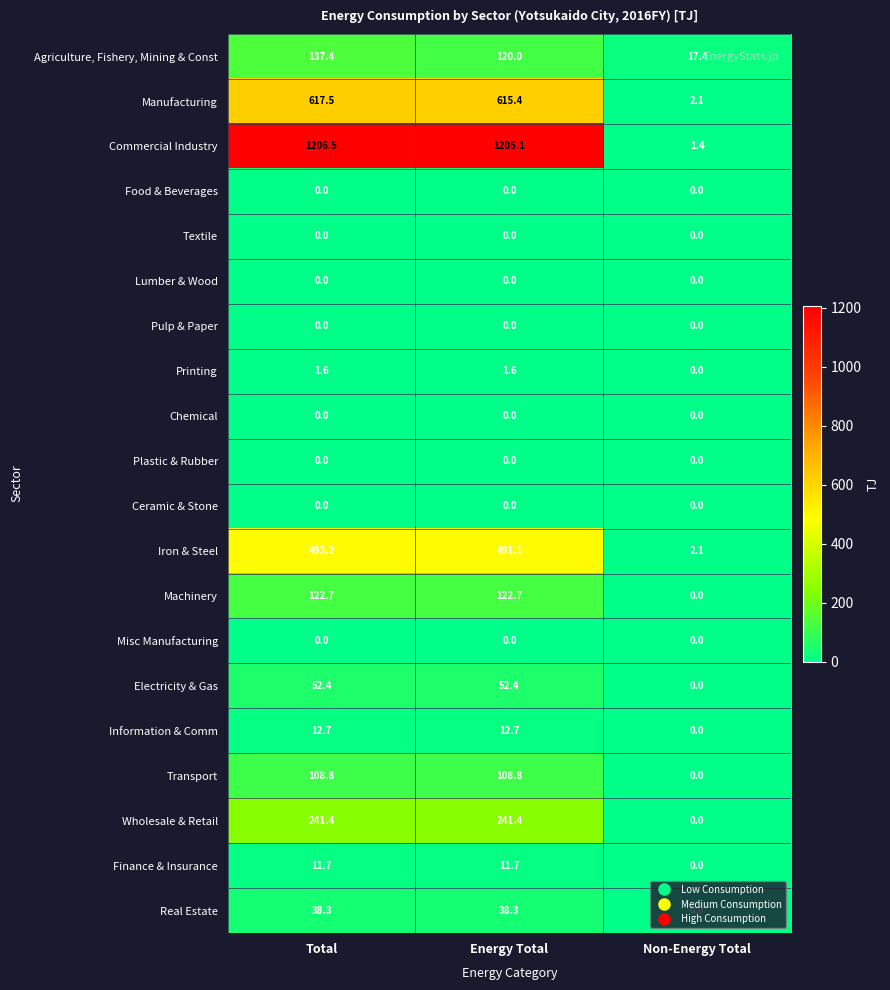

The value of Finance & Insurance at Total is 18.4. True or false?

False